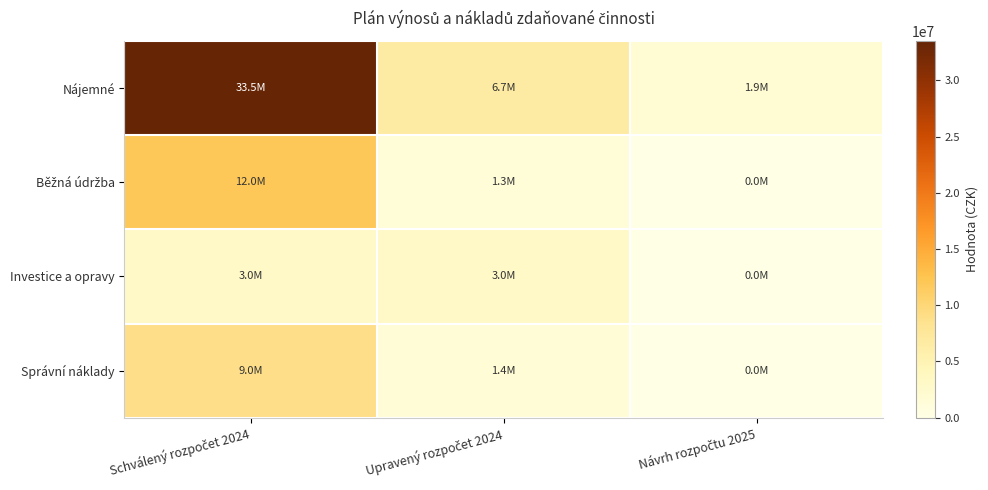

Rank the series at Návrh rozpočtu 2025 from highest to lowest value.

Nájemné, Běžná údržba, Investice a opravy, Správní náklady